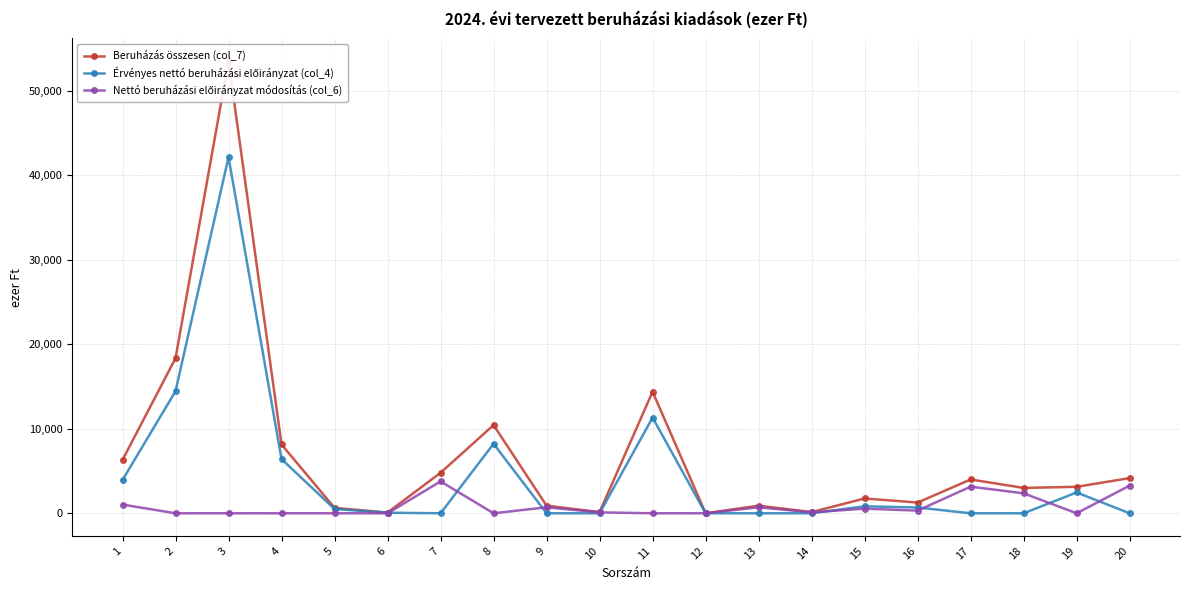

Reading right to left, transcribe all the data shown in this chart.

Beruházás összesen (col_7): 20=4162	19=3132	18=3000	17=4000	16=1269	15=1752	14=140	13=900	12=0	11=14376	10=140	9=900	8=10437	7=4790	6=89	5=640	4=8140	3=53499	2=18339	1=6310
Érvényes nettó beruházási előirányzat (col_4): 20=0	19=2466	18=0	17=0	16=684	15=828	14=0	13=0	12=0	11=11318	10=0	9=0	8=8219	7=0	6=70	5=504	4=6410	3=42125	2=14440	1=3937
Nettó beruházási előirányzat módosítás (col_6): 20=3277	19=0	18=2362	17=3150	16=315	15=551	14=110	13=709	12=0	11=0	10=110	9=709	8=0	7=3772	6=0	5=0	4=0	3=0	2=0	1=1031